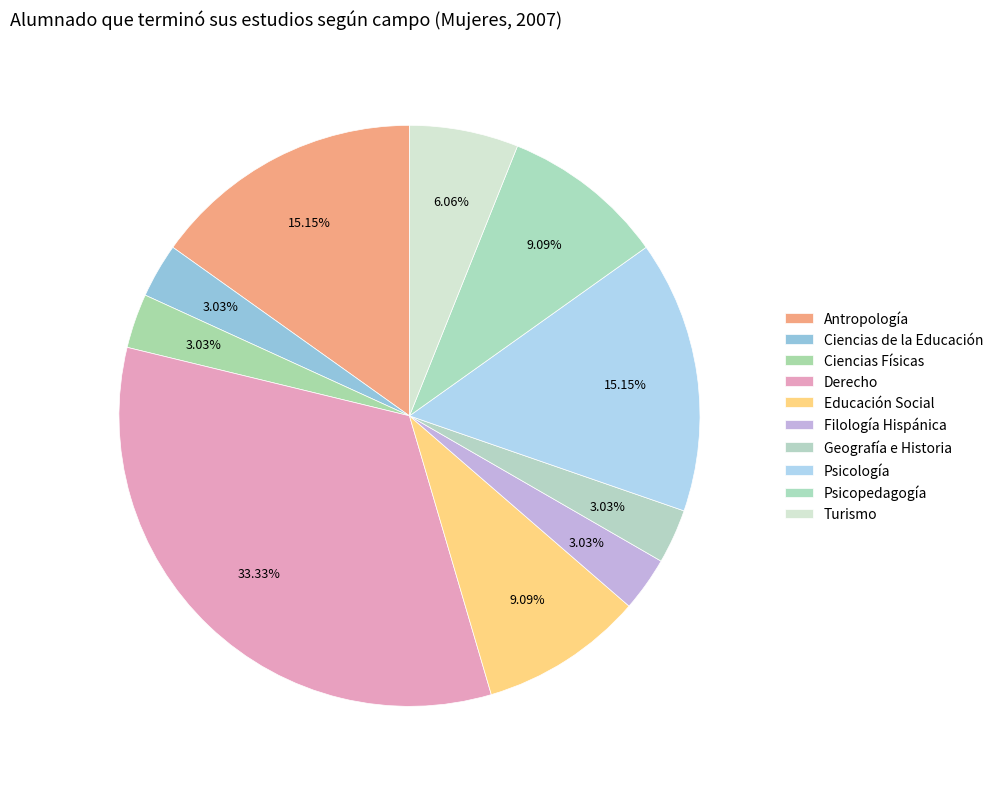

Which category has the biggest portion of the pie?

Derecho